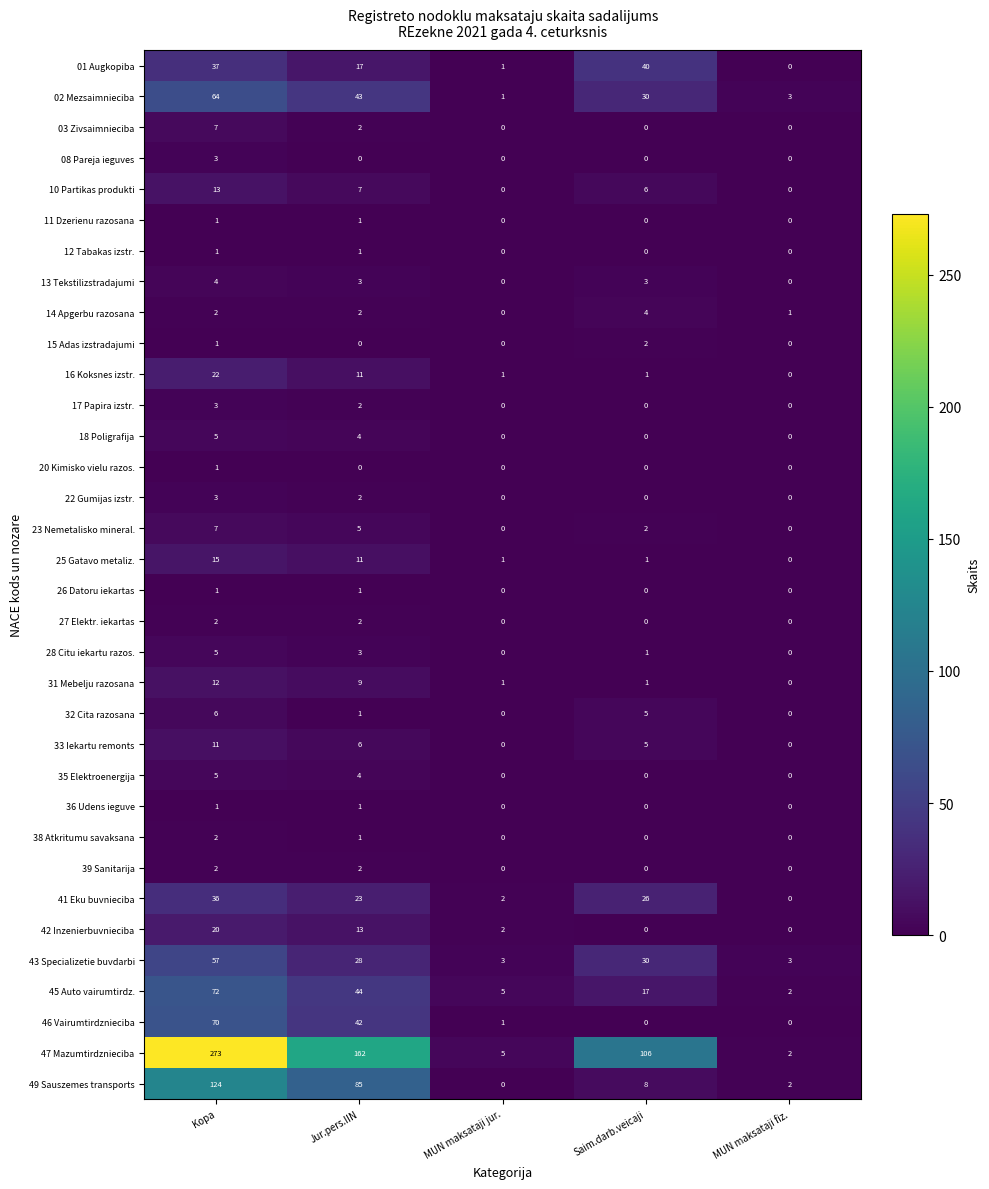

Is it true that 10 Partikas produkti equals 0 at MUN maksataji fiz.?

True